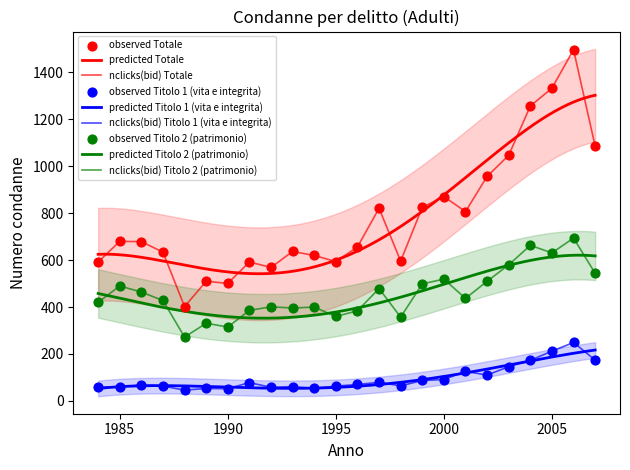

Which series contains the lowest Y value?

Titolo 1 (vita e integrita)